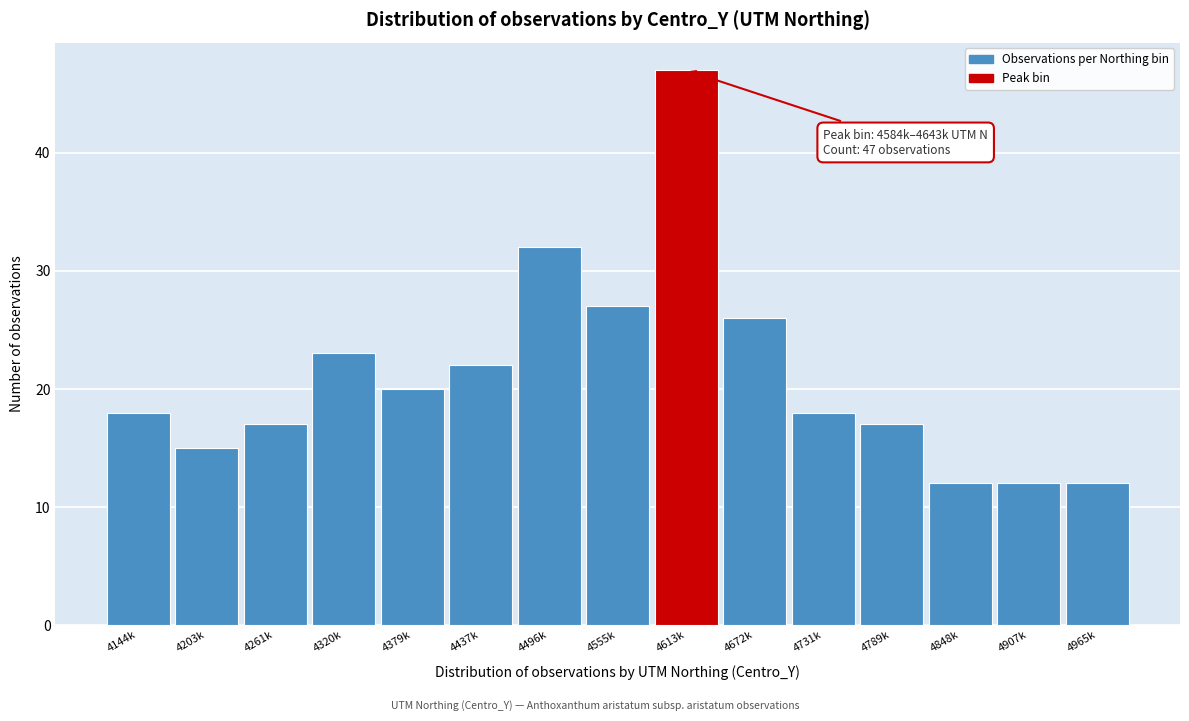

Reading left to right, what are all the values shown in this chart?

18	15	17	23	20	22	32	27	47	26	18	17	12	12	12